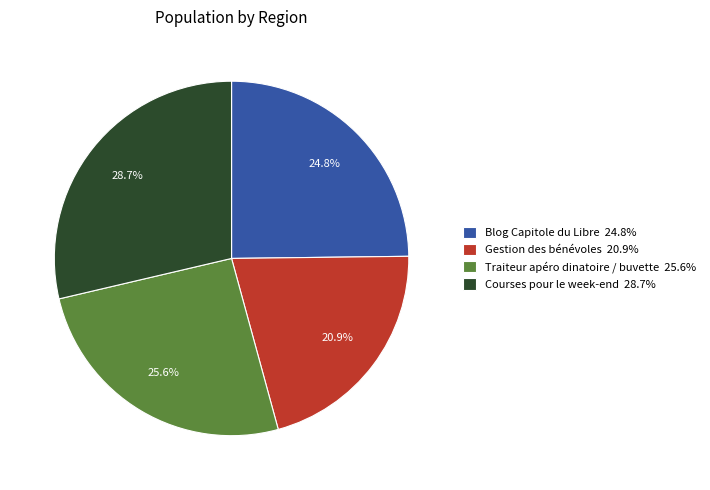

How much of the chart is everything except Gestion des bénévoles 20.9%?

79.1%